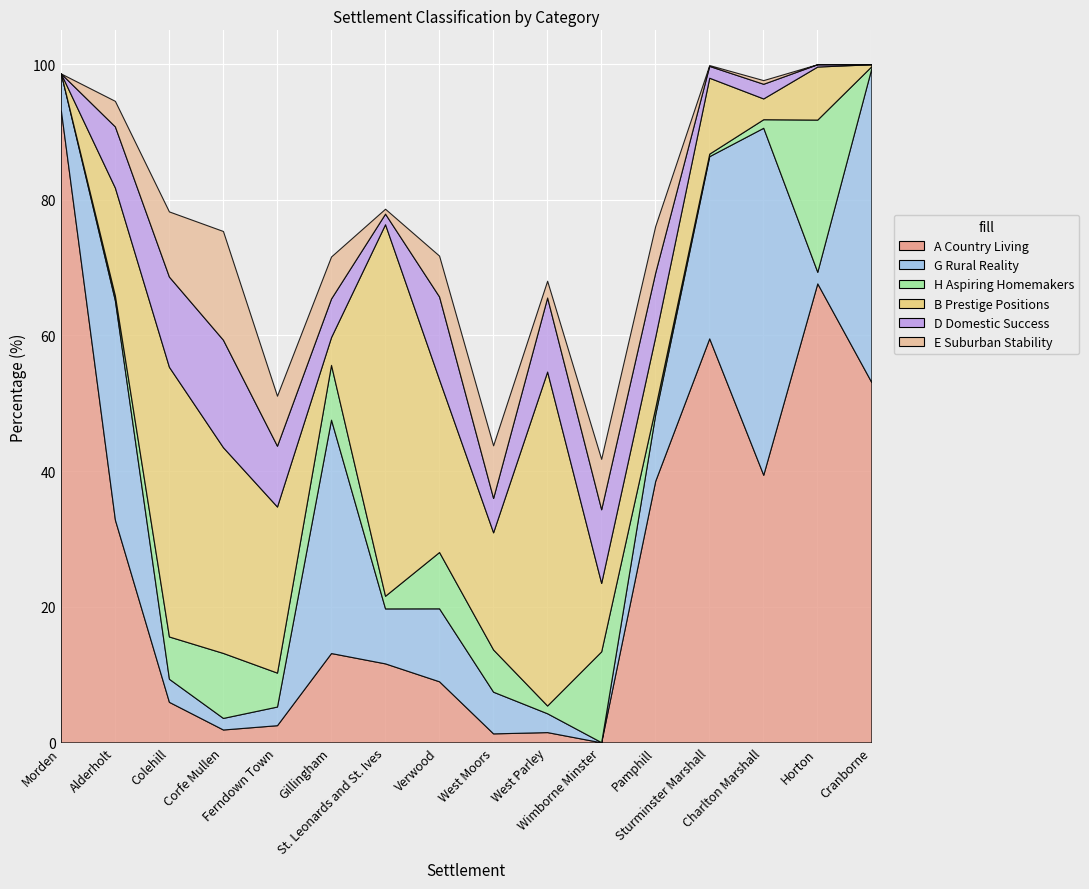

Reading left to right, what are all the values shown in this chart?

A Country Living: Morden=93.2	Alderholt=32.8	Colehill=6.0	Corfe Mullen=1.9	Ferndown Town=2.5	Gillingham=13.2	St. Leonards and St. Ives=11.6	Verwood=9.0	West Moors=1.3	West Parley=1.5	Wimborne Minster=0.0	Pamphill=38.6	Sturminster Marshall=59.6	Charlton Marshall=39.5	Horton=67.7	Cranborne=53.1
G Rural Reality: Morden=5.4	Alderholt=32.3	Colehill=3.4	Corfe Mullen=1.7	Ferndown Town=2.7	Gillingham=34.4	St. Leonards and St. Ives=8.1	Verwood=10.8	West Moors=6.1	West Parley=2.8	Wimborne Minster=0.0	Pamphill=9.8	Sturminster Marshall=26.9	Charlton Marshall=51.2	Horton=1.7	Cranborne=46.3
H Aspiring Homemakers: Morden=0.0	Alderholt=0.7	Colehill=6.2	Corfe Mullen=9.6	Ferndown Town=5.0	Gillingham=8.1	St. Leonards and St. Ives=1.9	Verwood=8.3	West Moors=6.2	West Parley=1.1	Wimborne Minster=13.4	Pamphill=1.0	Sturminster Marshall=0.4	Charlton Marshall=1.3	Horton=22.4	Cranborne=0.3
B Prestige Positions: Morden=0.0	Alderholt=15.9	Colehill=39.8	Corfe Mullen=30.3	Ferndown Town=24.5	Gillingham=4.1	St. Leonards and St. Ives=54.8	Verwood=25.5	West Moors=17.3	West Parley=49.2	Wimborne Minster=10.1	Pamphill=10.5	Sturminster Marshall=11.2	Charlton Marshall=3.1	Horton=7.8	Cranborne=0.3
D Domestic Success: Morden=0.0	Alderholt=9.0	Colehill=13.3	Corfe Mullen=15.8	Ferndown Town=9.0	Gillingham=5.7	St. Leonards and St. Ives=1.6	Verwood=12.2	West Moors=5.1	West Parley=10.9	Wimborne Minster=10.9	Pamphill=9.5	Sturminster Marshall=1.7	Charlton Marshall=2.2	Horton=0.3	Cranborne=0.0
E Suburban Stability: Morden=0.0	Alderholt=3.8	Colehill=9.6	Corfe Mullen=16.0	Ferndown Town=7.4	Gillingham=6.2	St. Leonards and St. Ives=0.7	Verwood=6.0	West Moors=7.8	West Parley=2.5	Wimborne Minster=7.4	Pamphill=6.9	Sturminster Marshall=0.1	Charlton Marshall=0.5	Horton=0.0	Cranborne=0.0